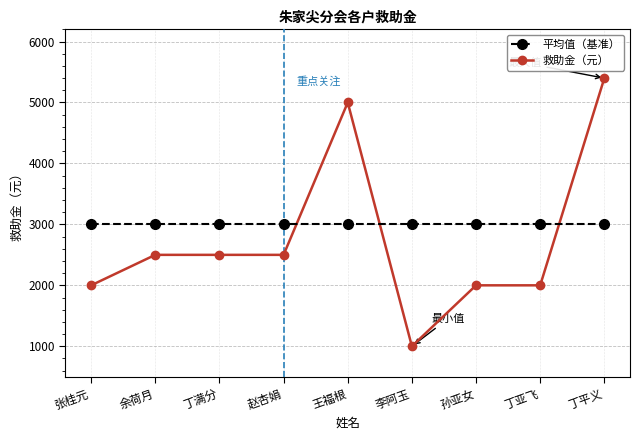

Between 张桂元 and 王福根, which series saw the biggest shift?

救助金（元）